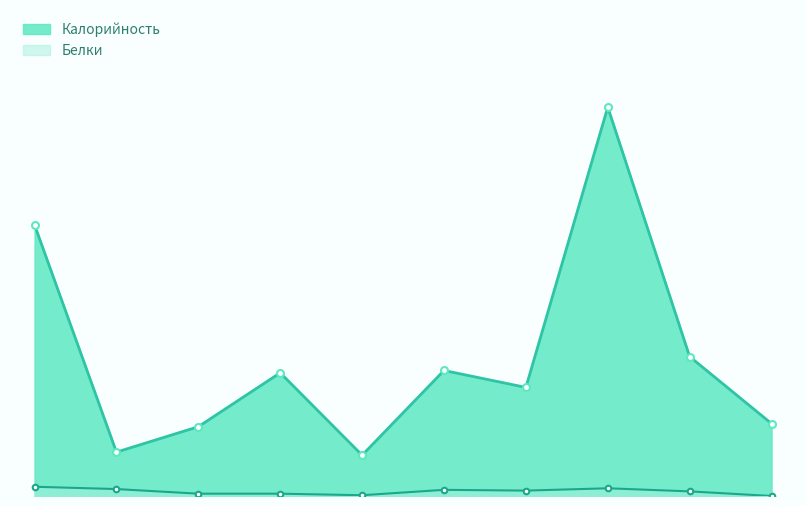

True or false: Калорийность and Белки intersect in this chart.

False